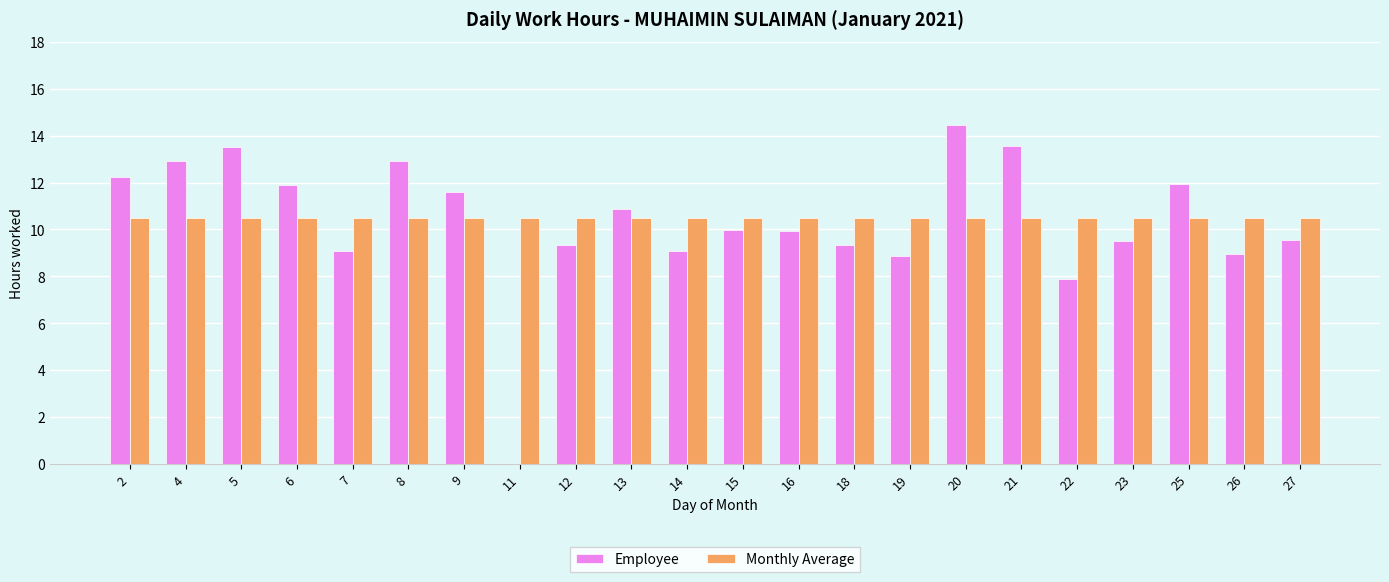

The value of Employee at 23 is 6.6. True or false?

False